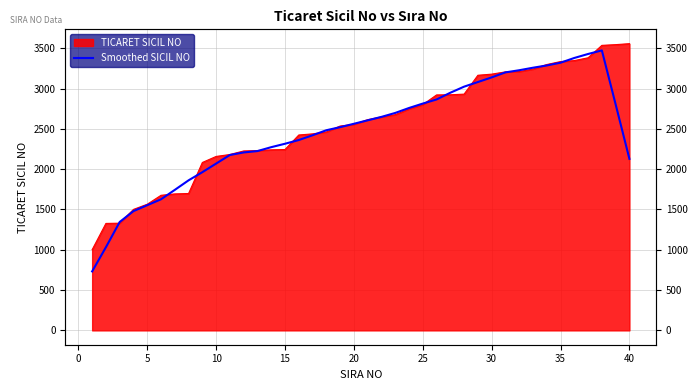

How many points are higher than both their immediate neighbors (excluding endpoints)?

1